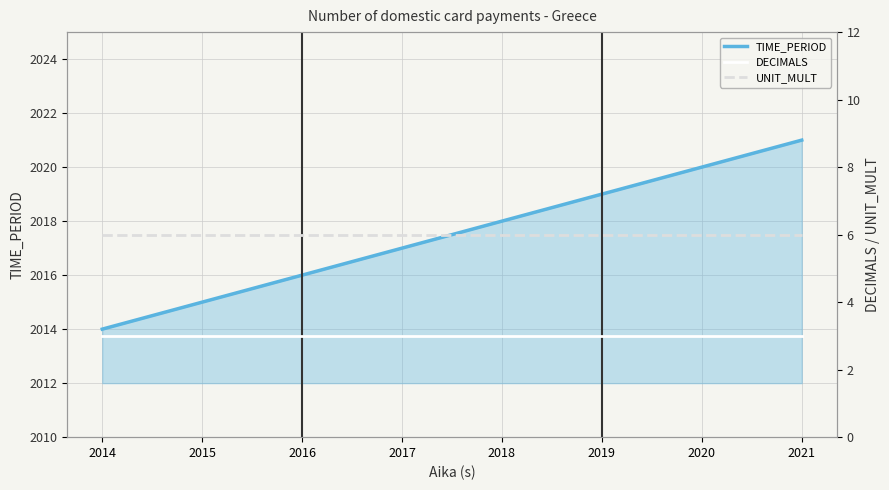

Reading right to left, what are all the values shown in this chart?

TIME_PERIOD: 2021=2021	2020=2020	2019=2019	2018=2018	2017=2017	2016=2016	2015=2015	2014=2014
DECIMALS: 2021=3	2020=3	2019=3	2018=3	2017=3	2016=3	2015=3	2014=3
UNIT_MULT: 2021=6	2020=6	2019=6	2018=6	2017=6	2016=6	2015=6	2014=6